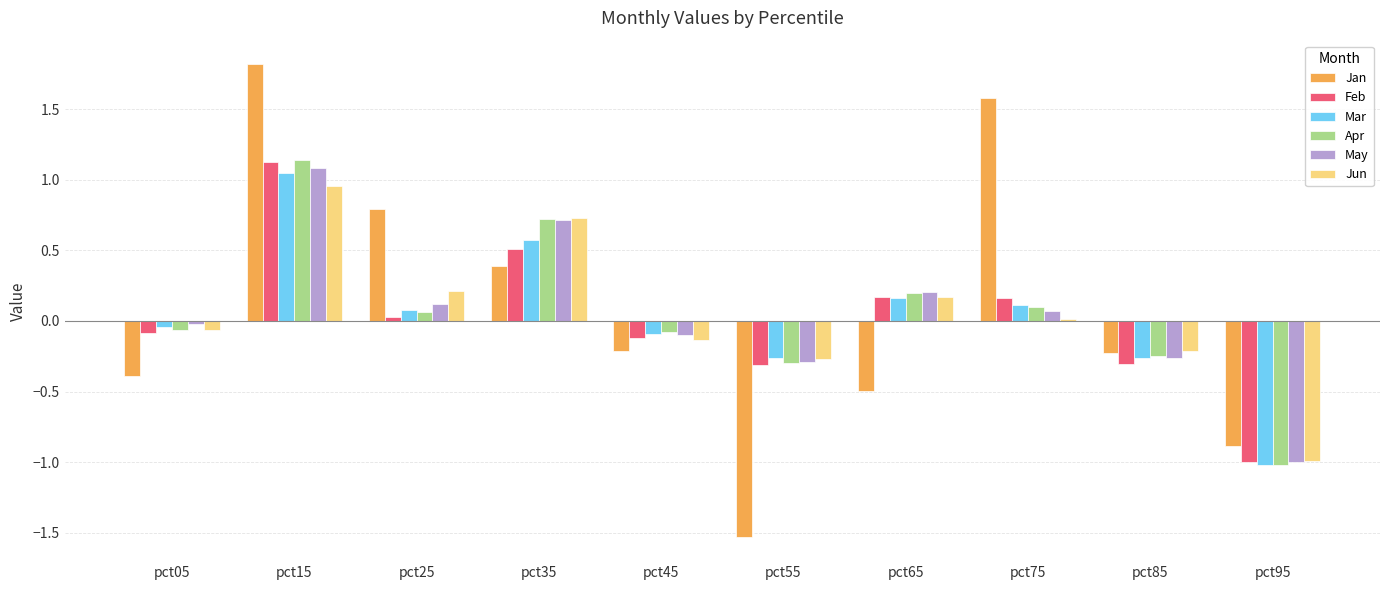

Which label corresponds to the smallest value in the chart?

pct55